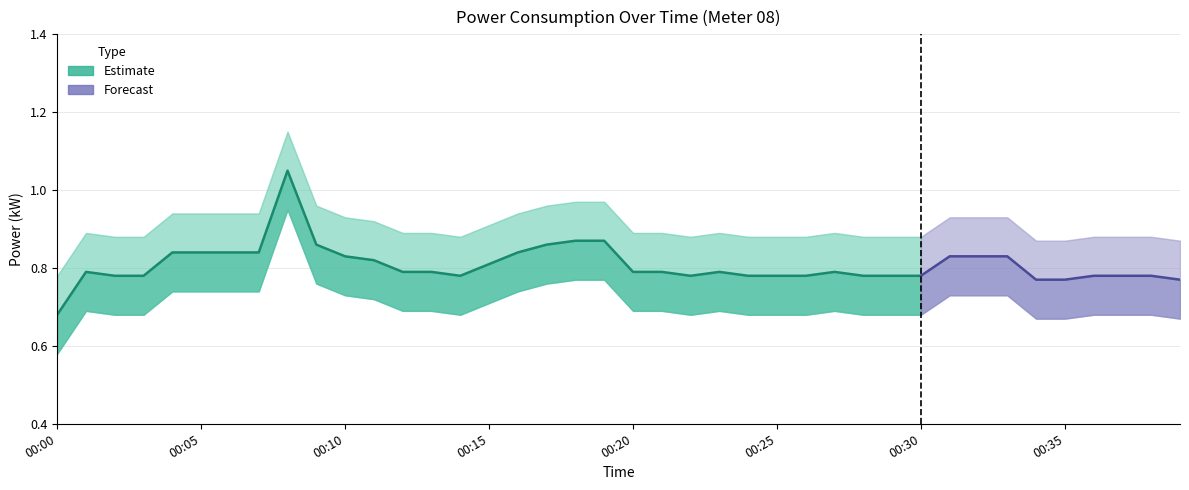

What is the value of the power_upper point at the 30th from the left?

0.9